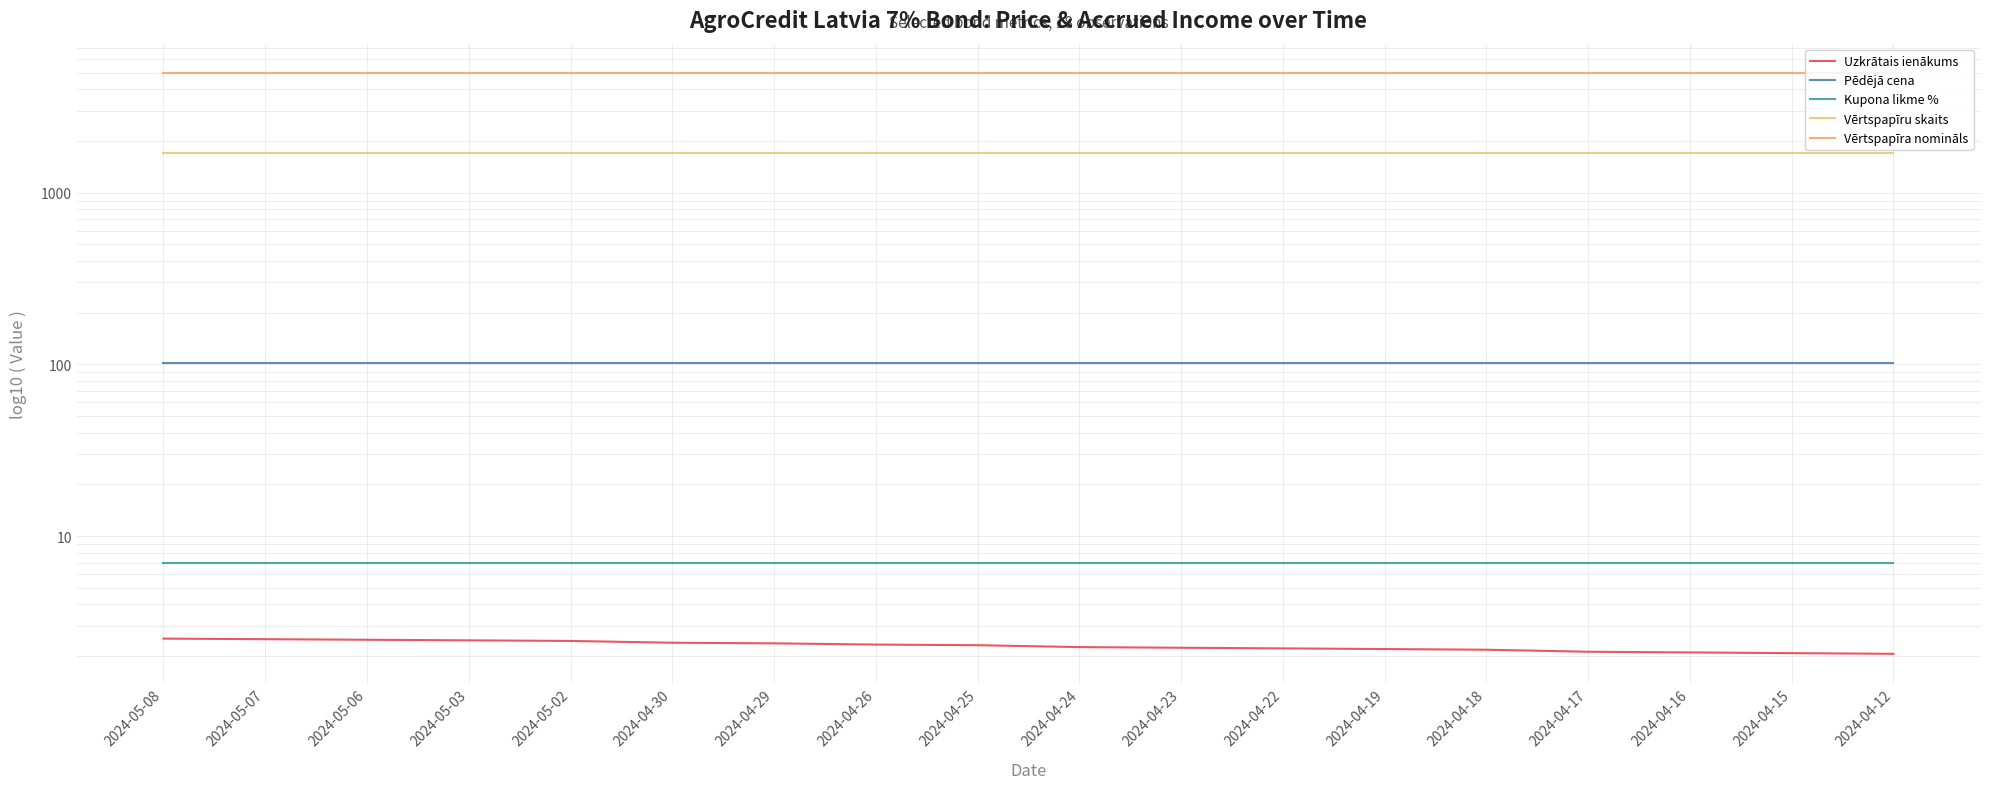

Is the value of Vērtspapīra nomināls at 2024-04-17 greater than the value of Uzkrātais ienākums at 2024-04-19?

Yes